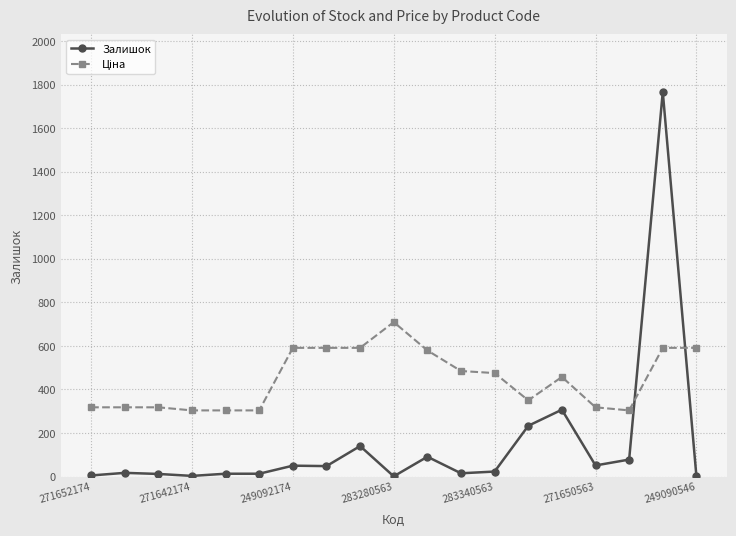

How many categories are shown in the chart?

19